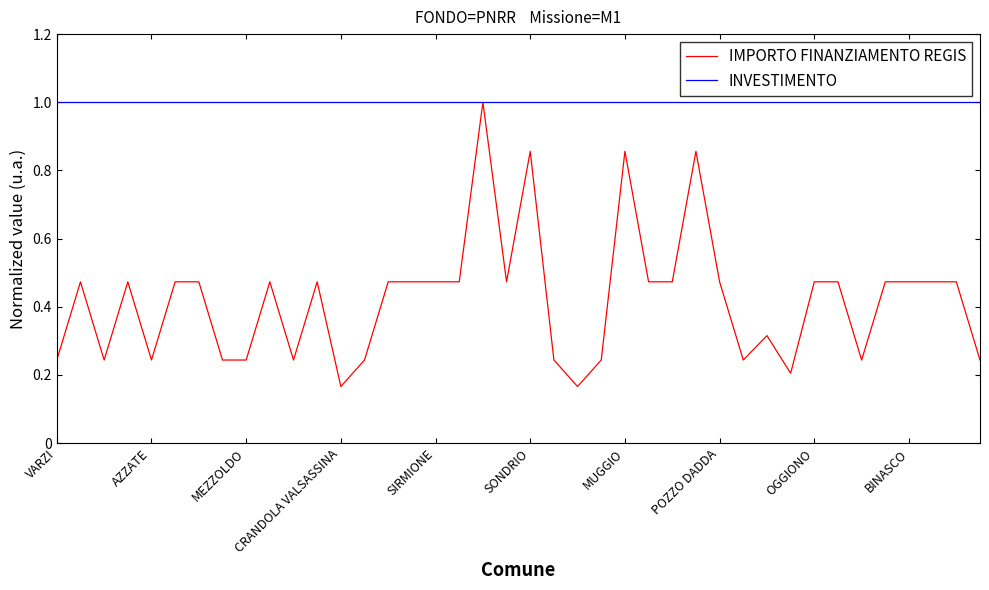

Rank the series by their average value, from highest to lowest.

INVESTIMENTO, IMPORTO FINANZIAMENTO REGIS